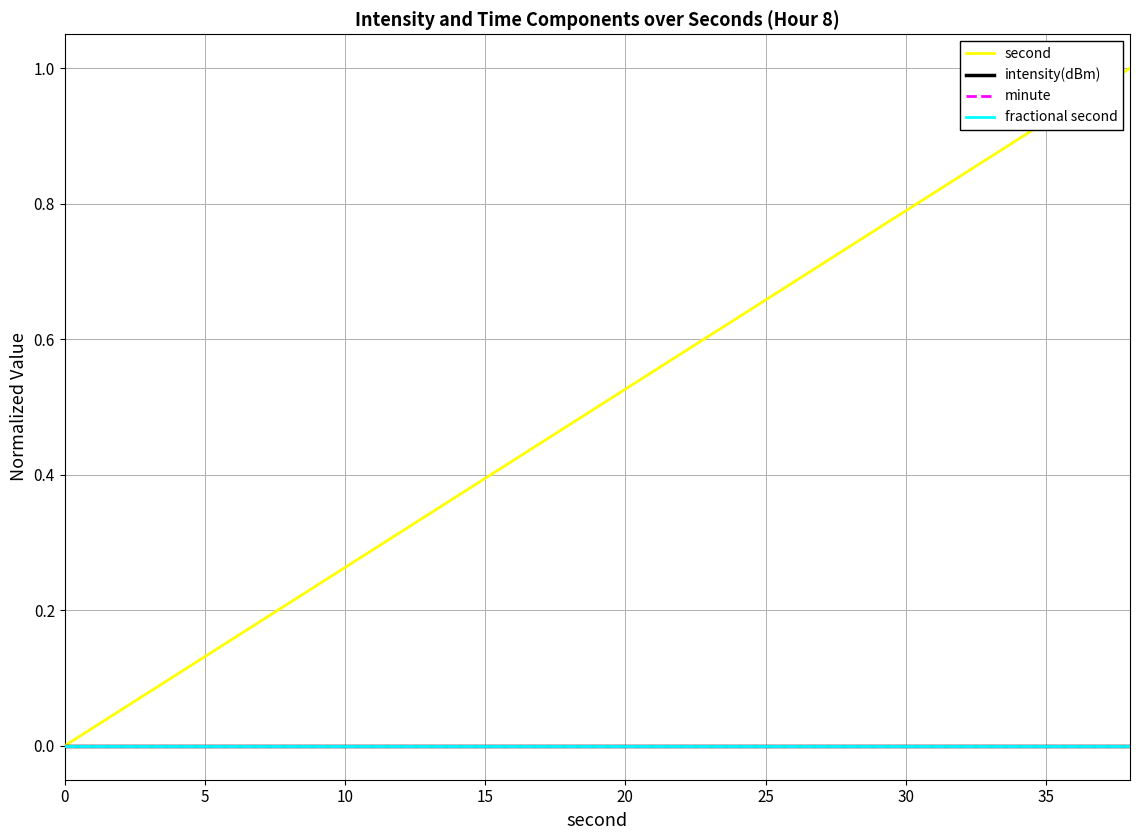

Does the chart display data point markers on the line(s)?

No